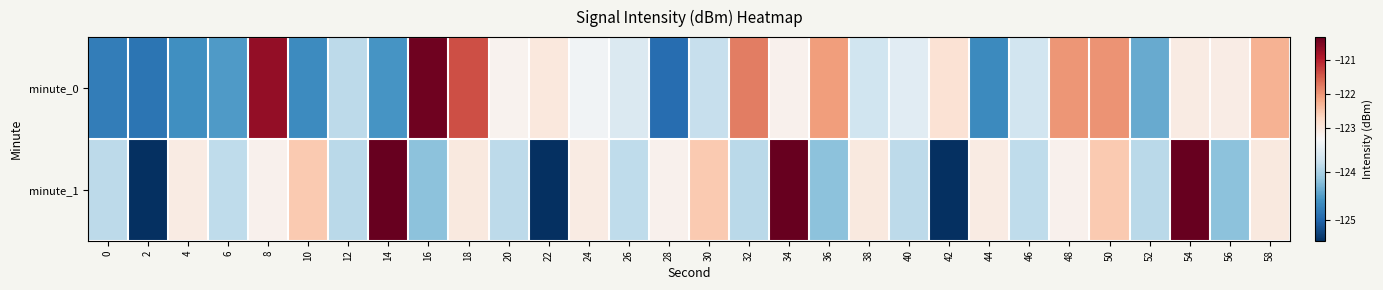

Which series changed the most between 22 and 56?

minute_1